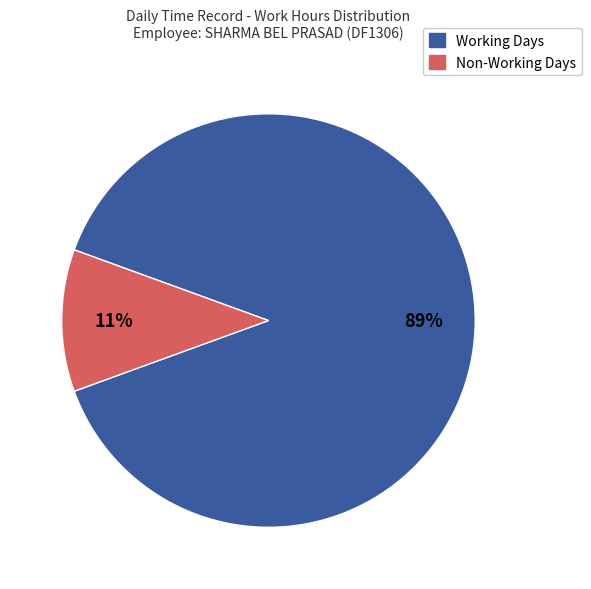

Does any single category account for the majority?

Yes